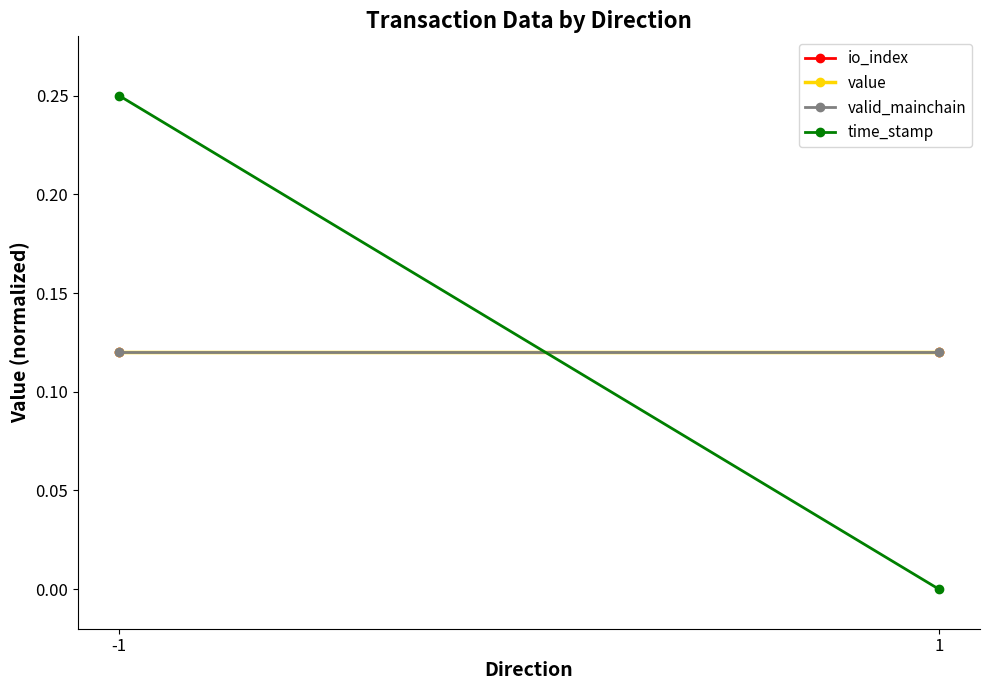

Reading right to left, extract all data points from this chart.

io_index: 0.1	0.1
value: 0.1	0.1
valid_mainchain: 0.1	0.1
time_stamp: 0.0	0.2